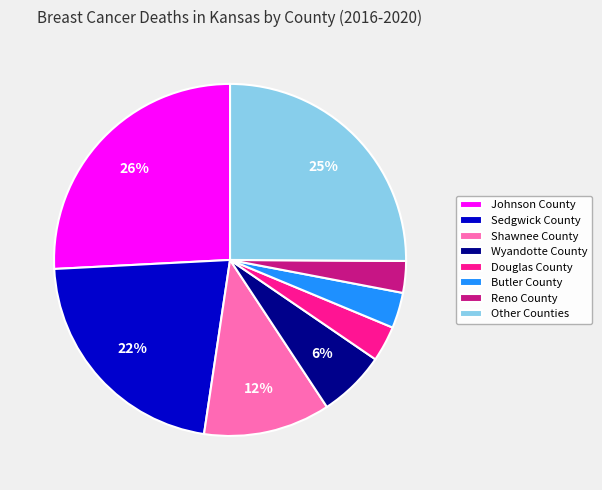

To the nearest percent, what portion does Butler County represent?

3%